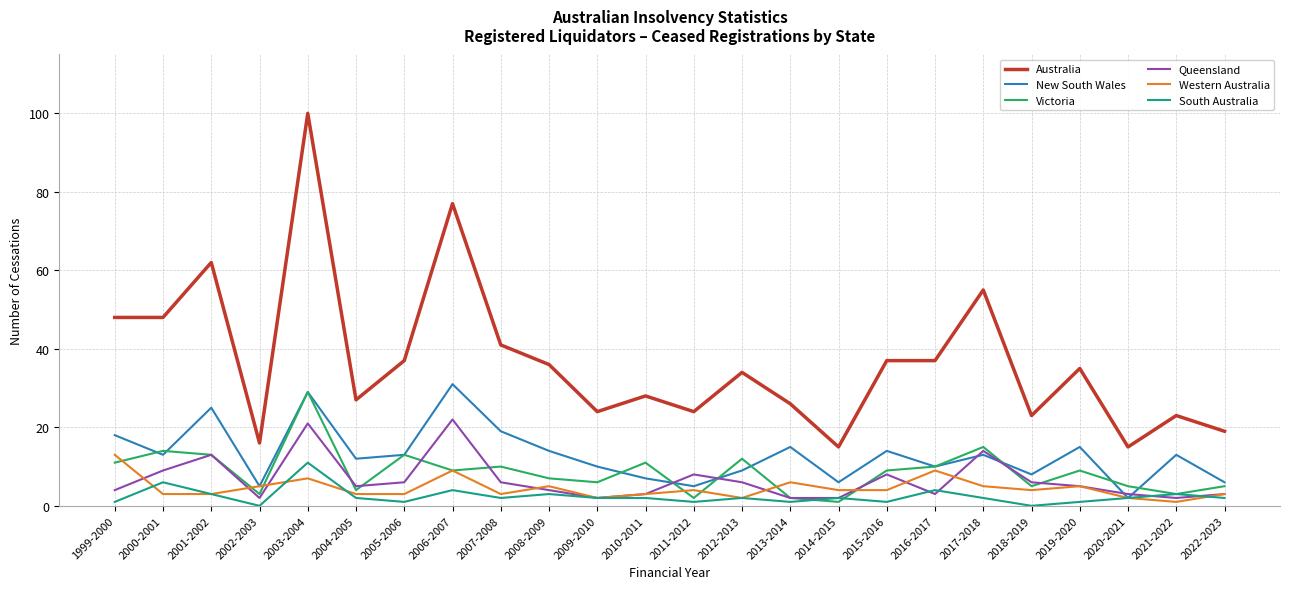

What position from the left is 2017-2018?

19